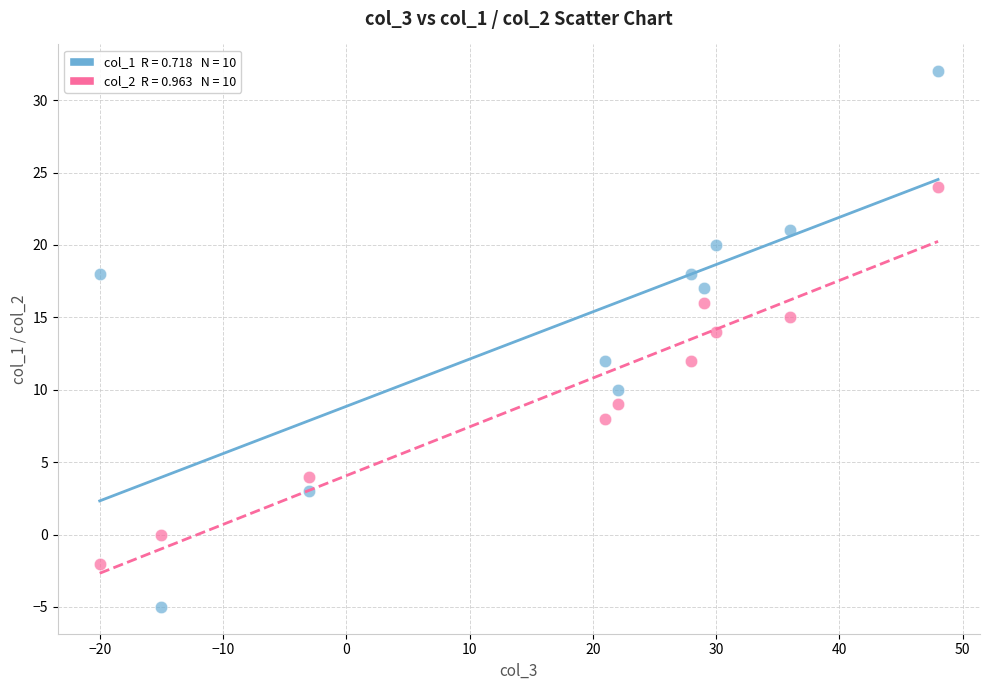

Across all data points, what is the range of X values (max minus min)?

68